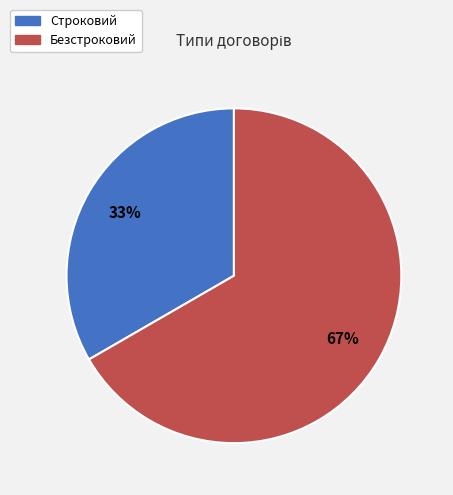

What is the smallest slice in the pie chart?

Строковий